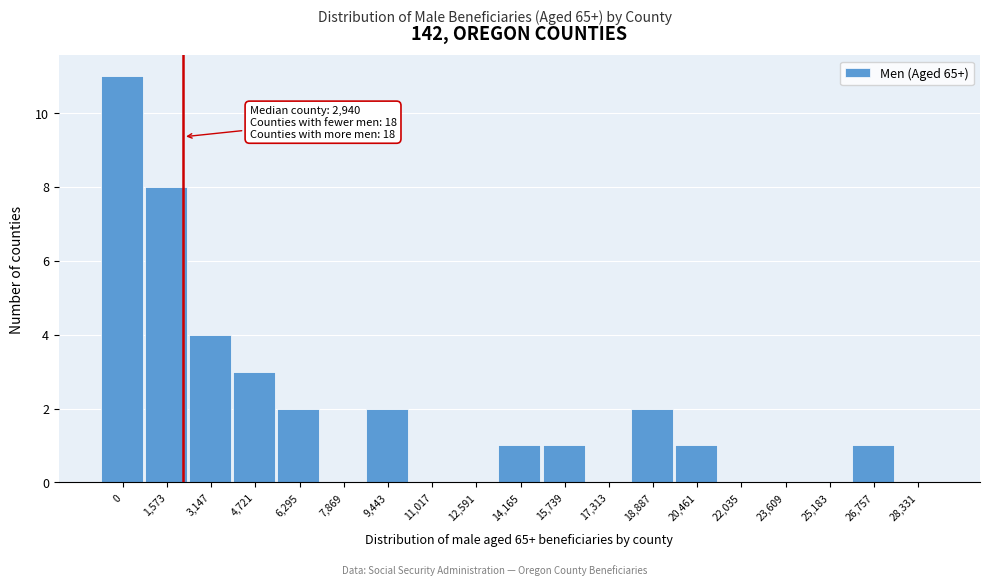

Reading left to right, extract all data points from this chart.

0=11	1,573=8	3,147=4	4,721=3	6,295=2	7,869=0	9,443=2	11,017=0	12,591=0	14,165=1	15,739=1	17,313=0	18,887=2	20,461=1	22,035=0	23,609=0	25,183=0	26,757=1	28,331=0